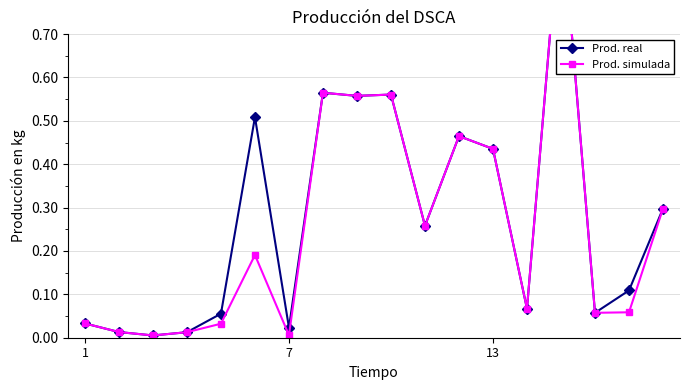

Reading left to right, what are all the values shown in this chart?

Prod. real: 0.0	0.0	0.0	0.0	0.1	0.5	0.0	0.6	0.6	0.6	0.3	0.5	0.4	0.1	1.0	0.1	0.1	0.3
Prod. simulada: 0.0	0.0	0.0	0.0	0.0	0.2	0.0	0.6	0.6	0.6	0.3	0.5	0.4	0.1	1.0	0.1	0.1	0.3